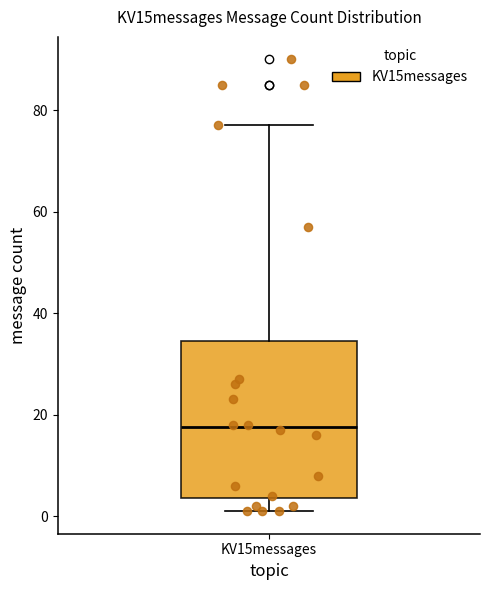

Read this box plot against the y-axis: the position of the median line, the range covered by the box, and the ends of both whiskers. The values are not printed on the chart, so give them approximately, as read against the axis.

median 18, box 4 to 34, whiskers 2 to 78